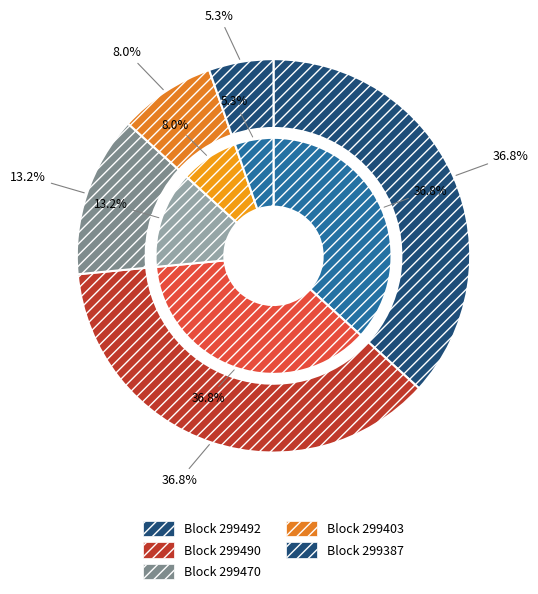

Combined, what portion of the pie is 299403 and 299470?

21.2%